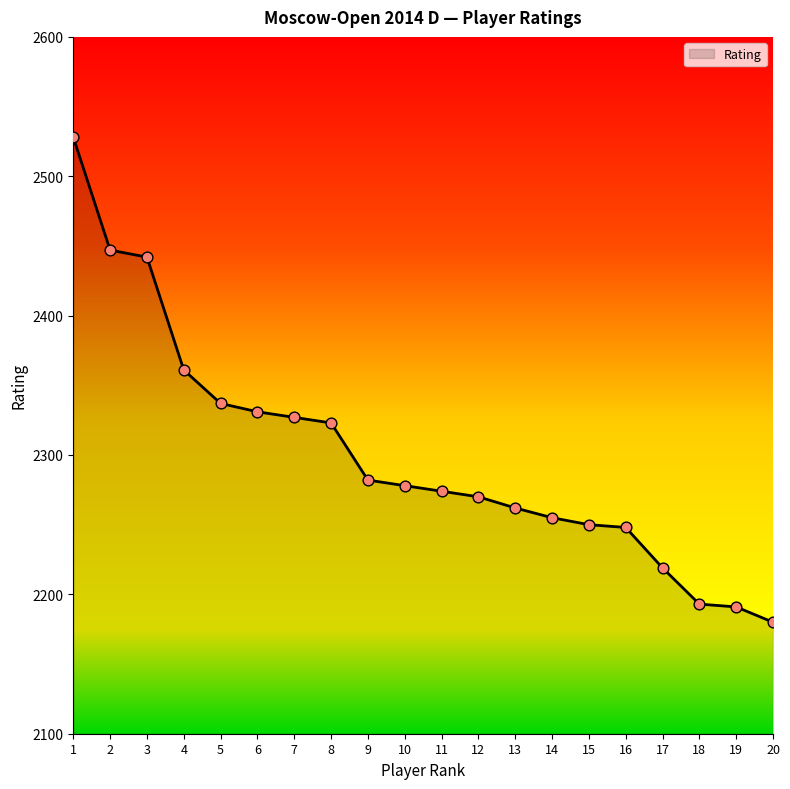

Which has a higher value, 4 or 13?

4